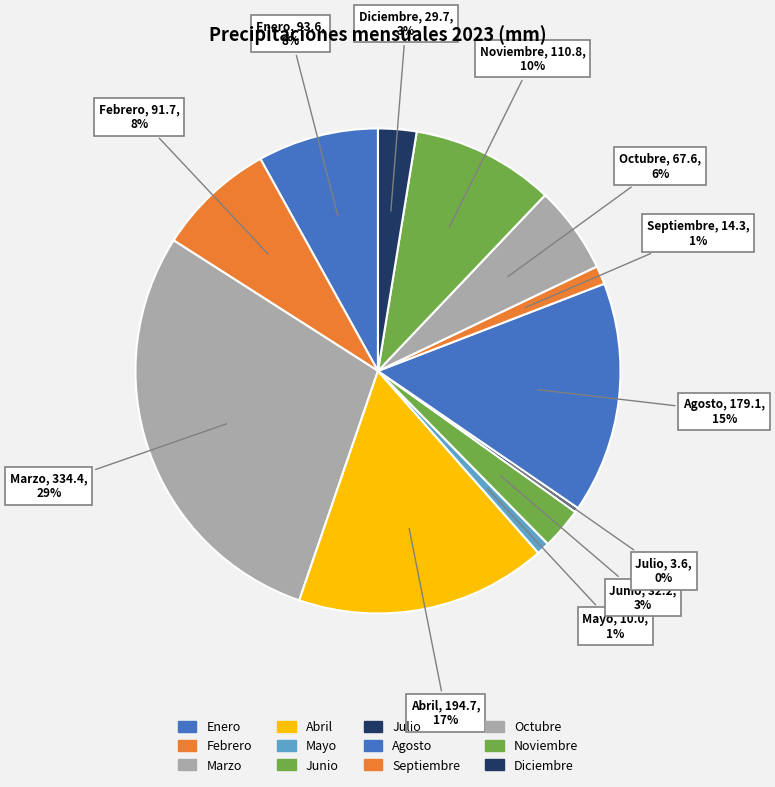

What is the largest slice in the pie chart?

Marzo